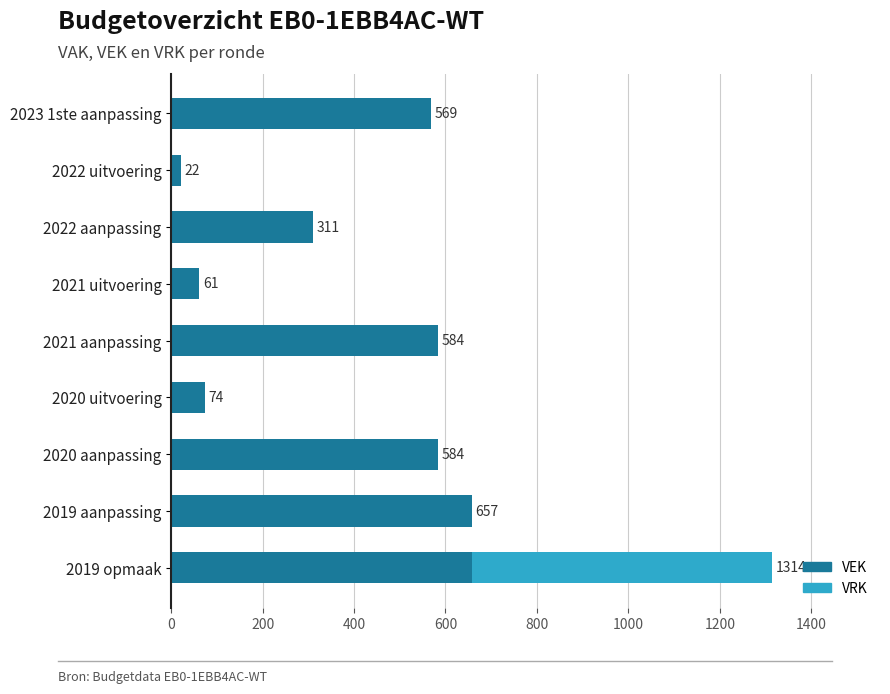

At which category is the sum across all series the highest?

2019 opmaak